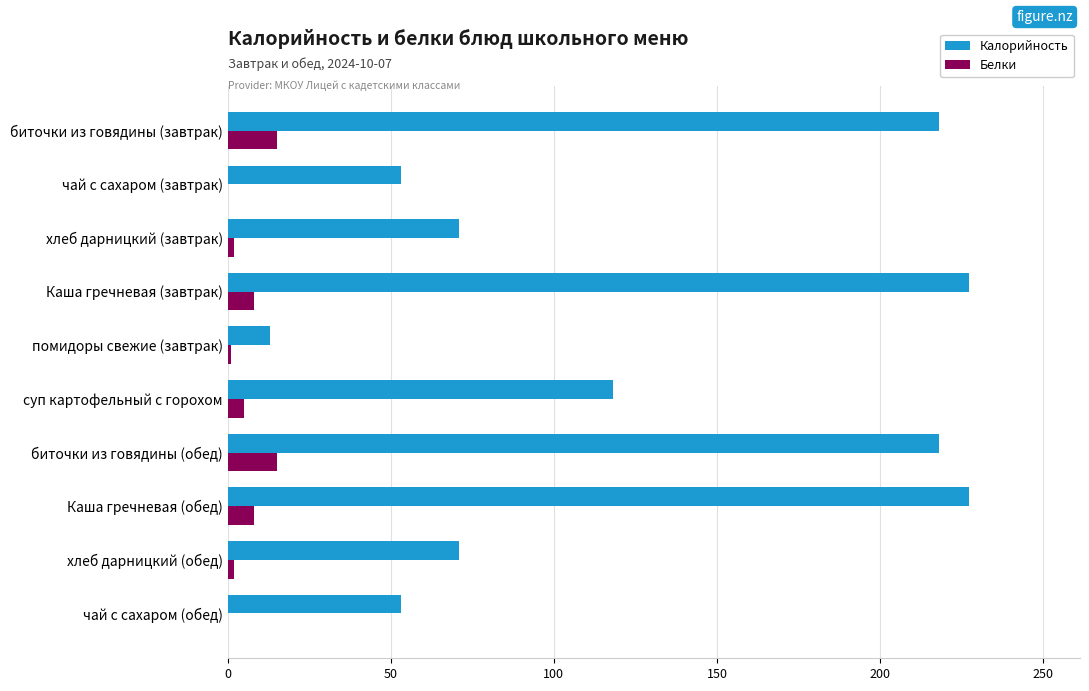

What value does the Калорийность series have at биточки из говядины (завтрак)?

218.0